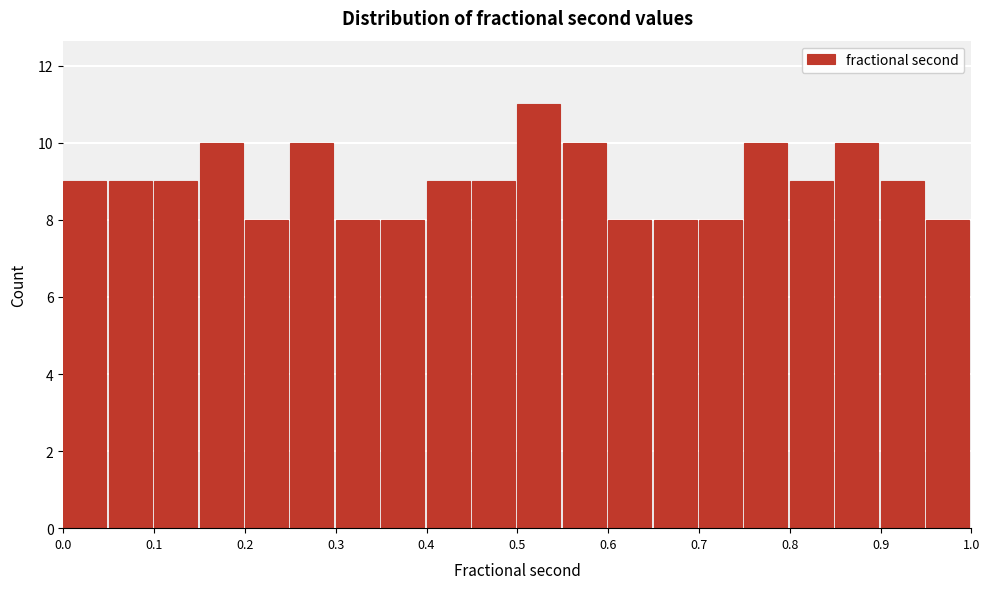

Reading left to right, list every bar in this chart as the range it spans on the x-axis followed by its height. The values are not printed on the chart, so give them approximately, as read against the axis.

0.00 to 0.05: 9
0.05 to 0.10: 9
0.10 to 0.15: 9
0.15 to 0.20: 10
0.20 to 0.25: 8
0.25 to 0.30: 10
0.30 to 0.35: 8
0.35 to 0.40: 8
0.40 to 0.45: 9
0.45 to 0.50: 9
0.50 to 0.55: 11
0.55 to 0.60: 10
0.60 to 0.65: 8
0.65 to 0.70: 8
0.70 to 0.75: 8
0.75 to 0.80: 10
0.80 to 0.85: 9
0.85 to 0.90: 10
0.90 to 0.95: 9
0.95 to 1.00: 8